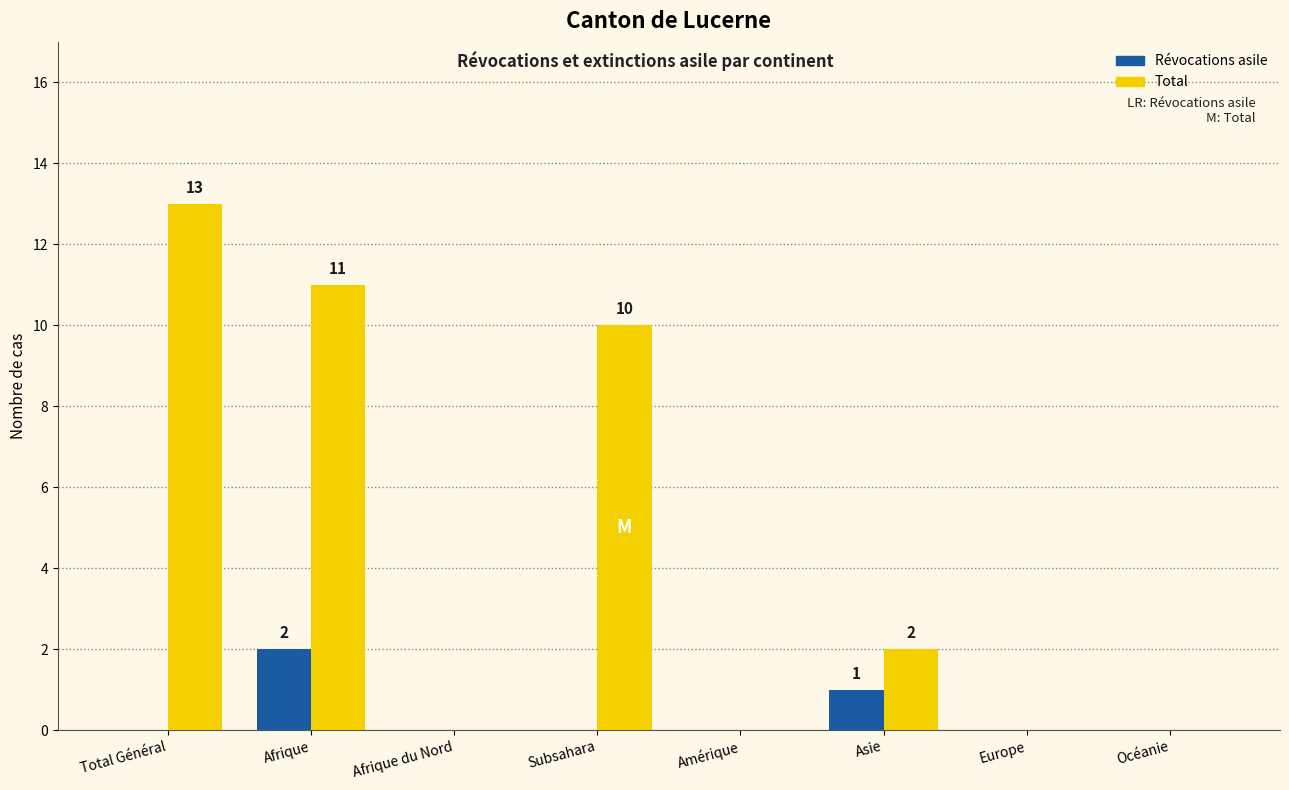

At which label does Total reach its peak?

Total Général